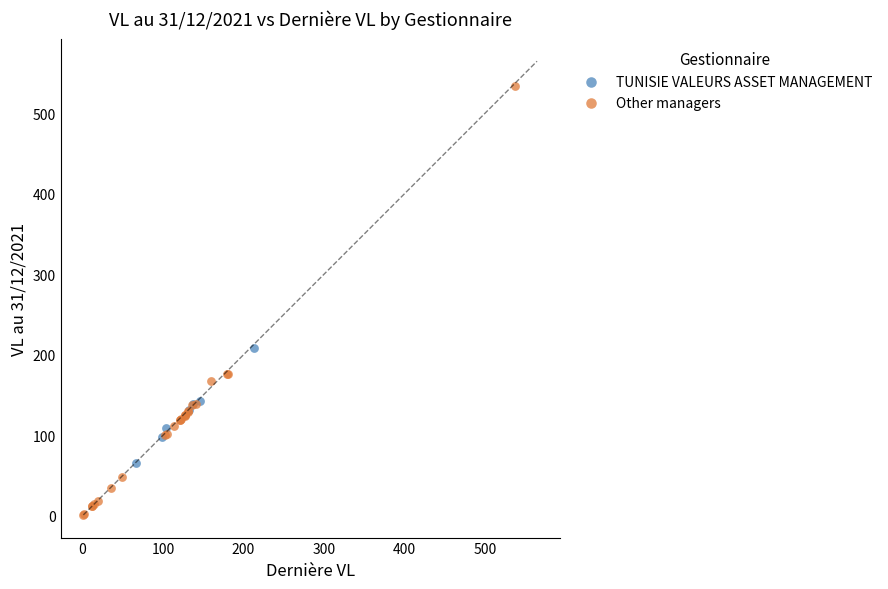

Which series reaches the maximum Y coordinate?

Other managers